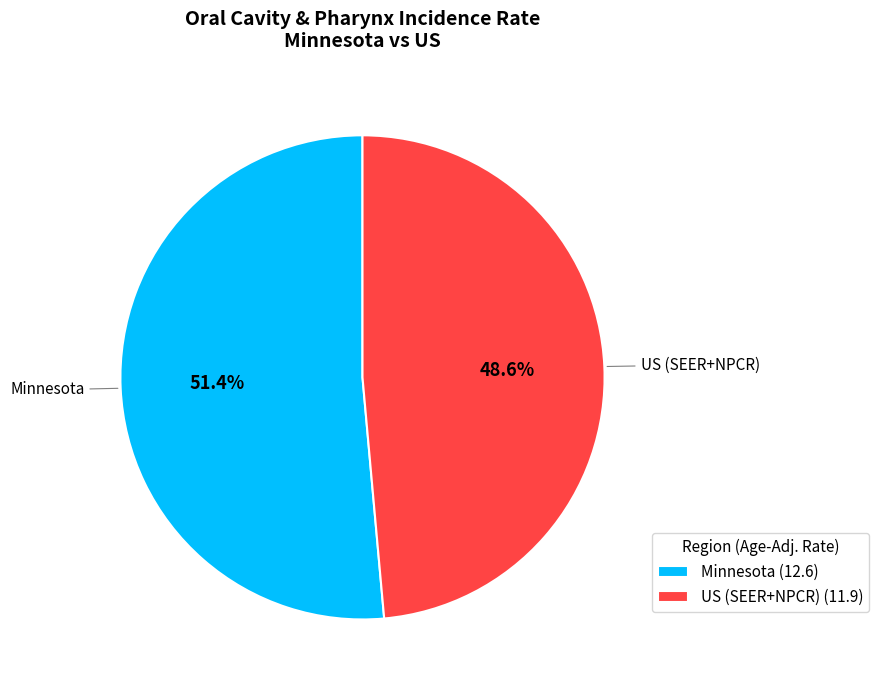

Which slice is the smallest?

US (SEER+NPCR)